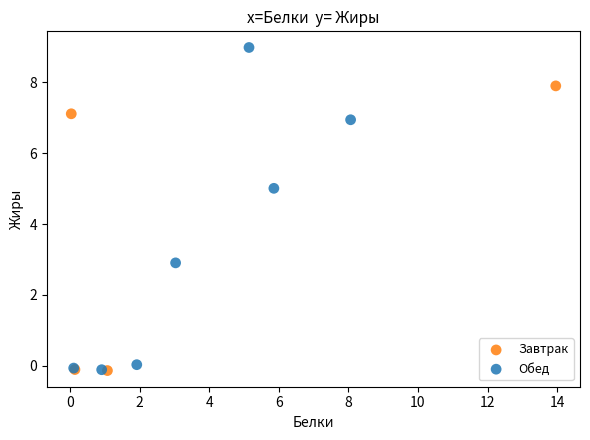

Which series reaches the maximum Y coordinate?

Обед